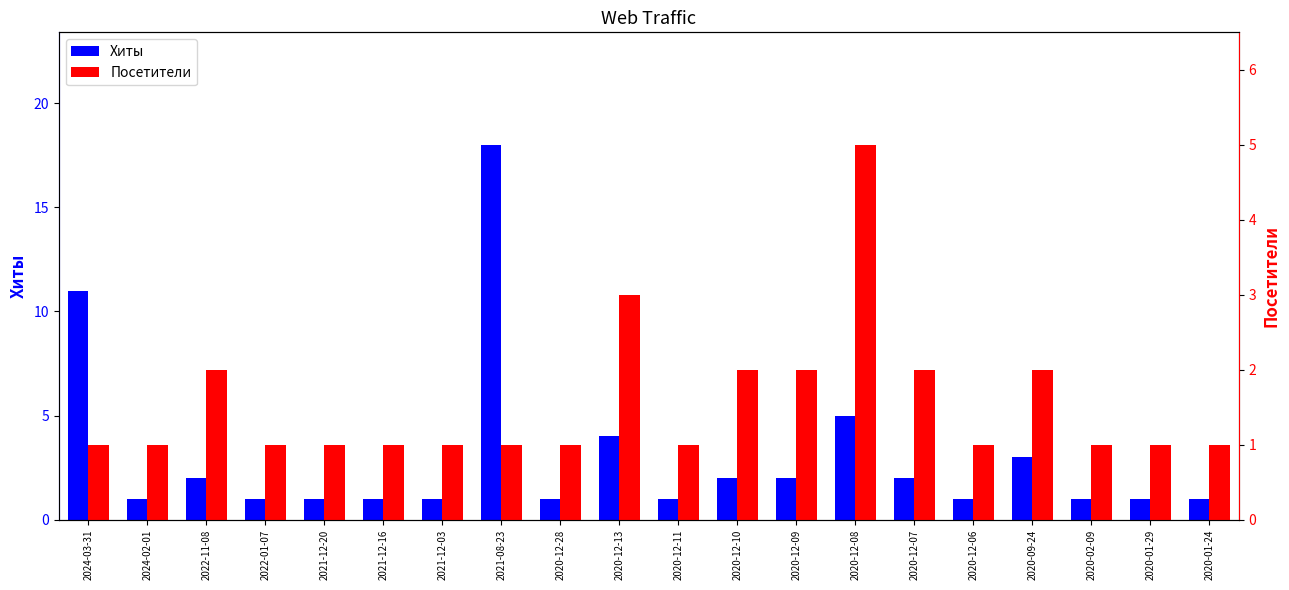

How many Посетители values are between 1 and 2?

18